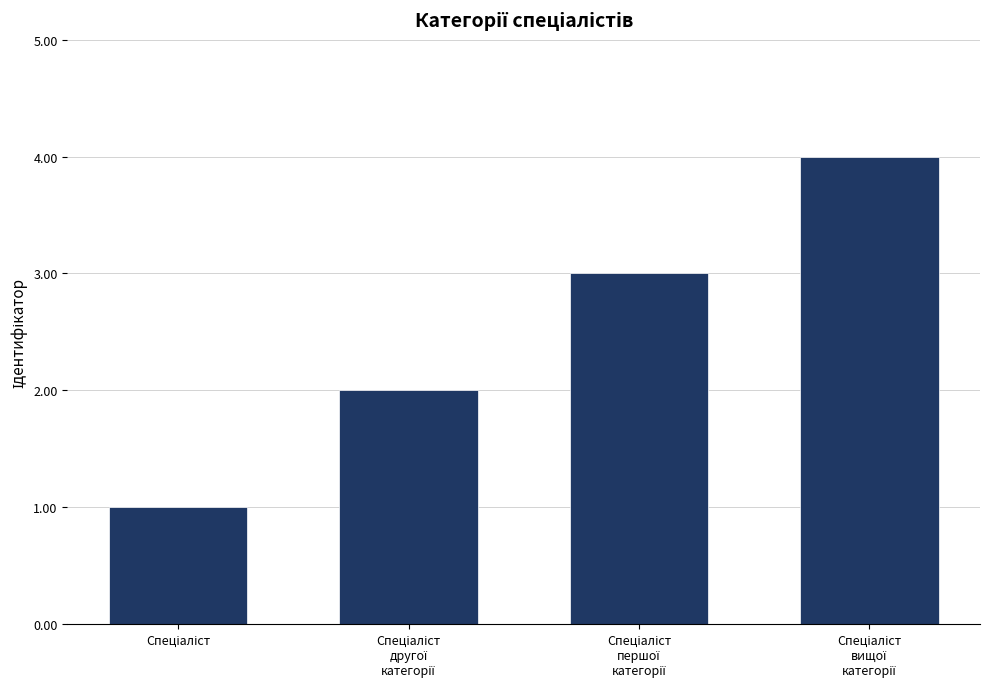

What is the sum of all values?

10